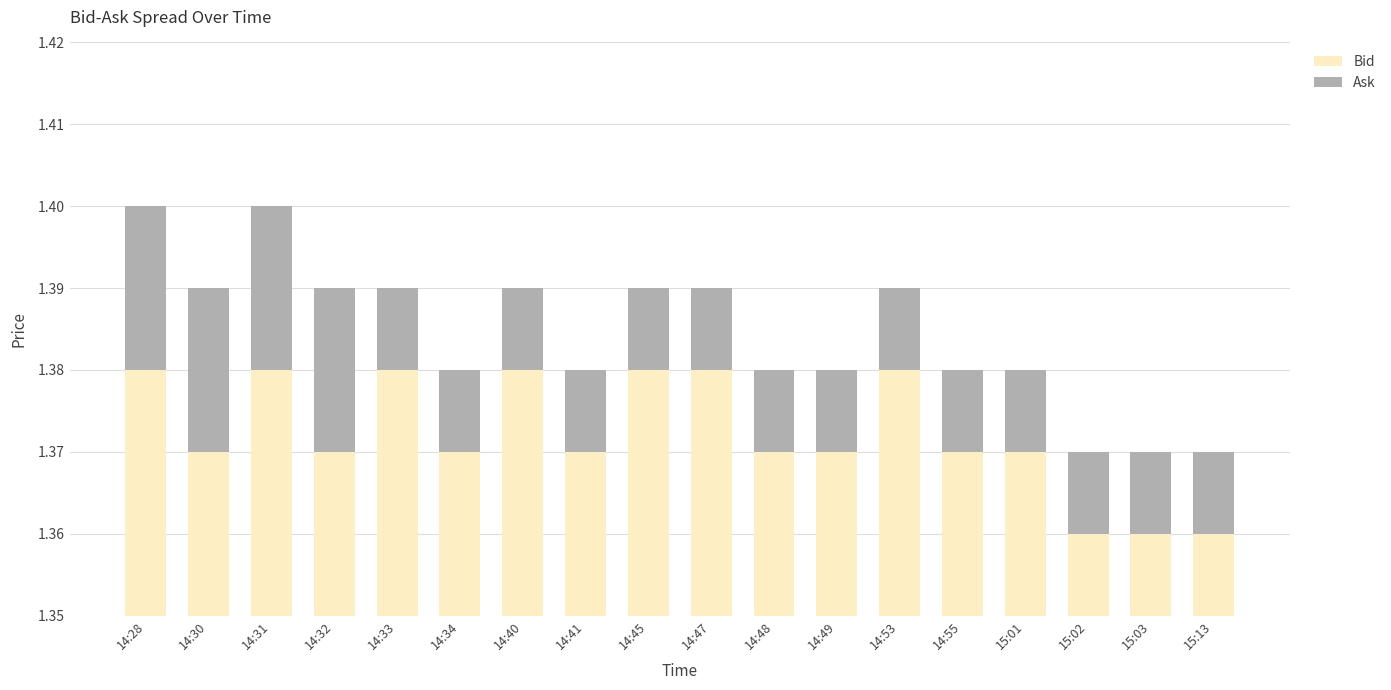

Where is Bid nearest to the value 1?

15:02